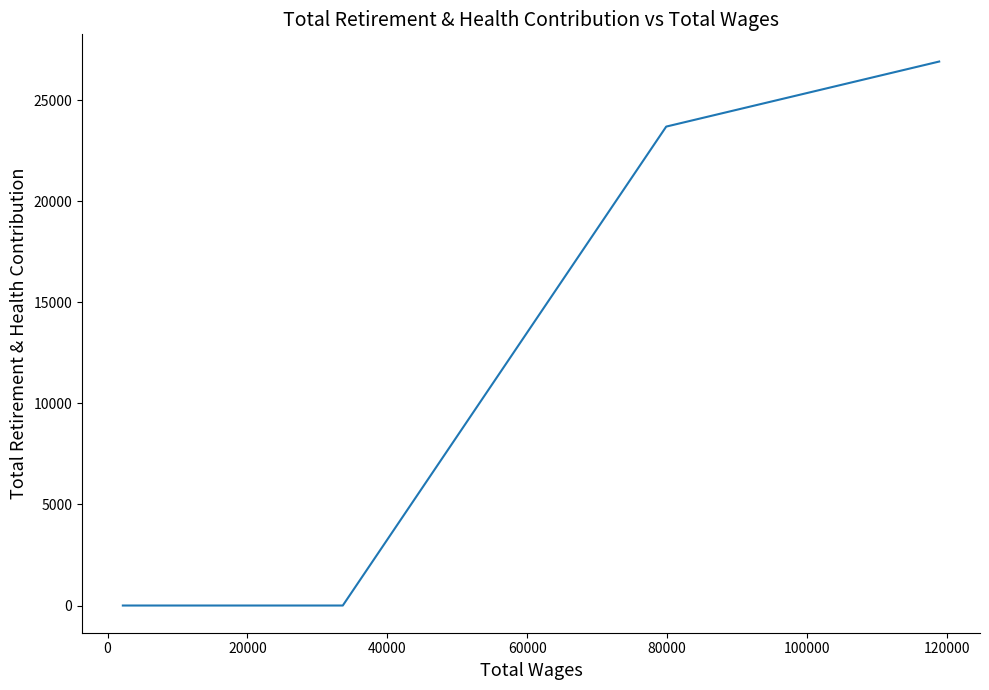

What is the greatest value displayed?

26915.5